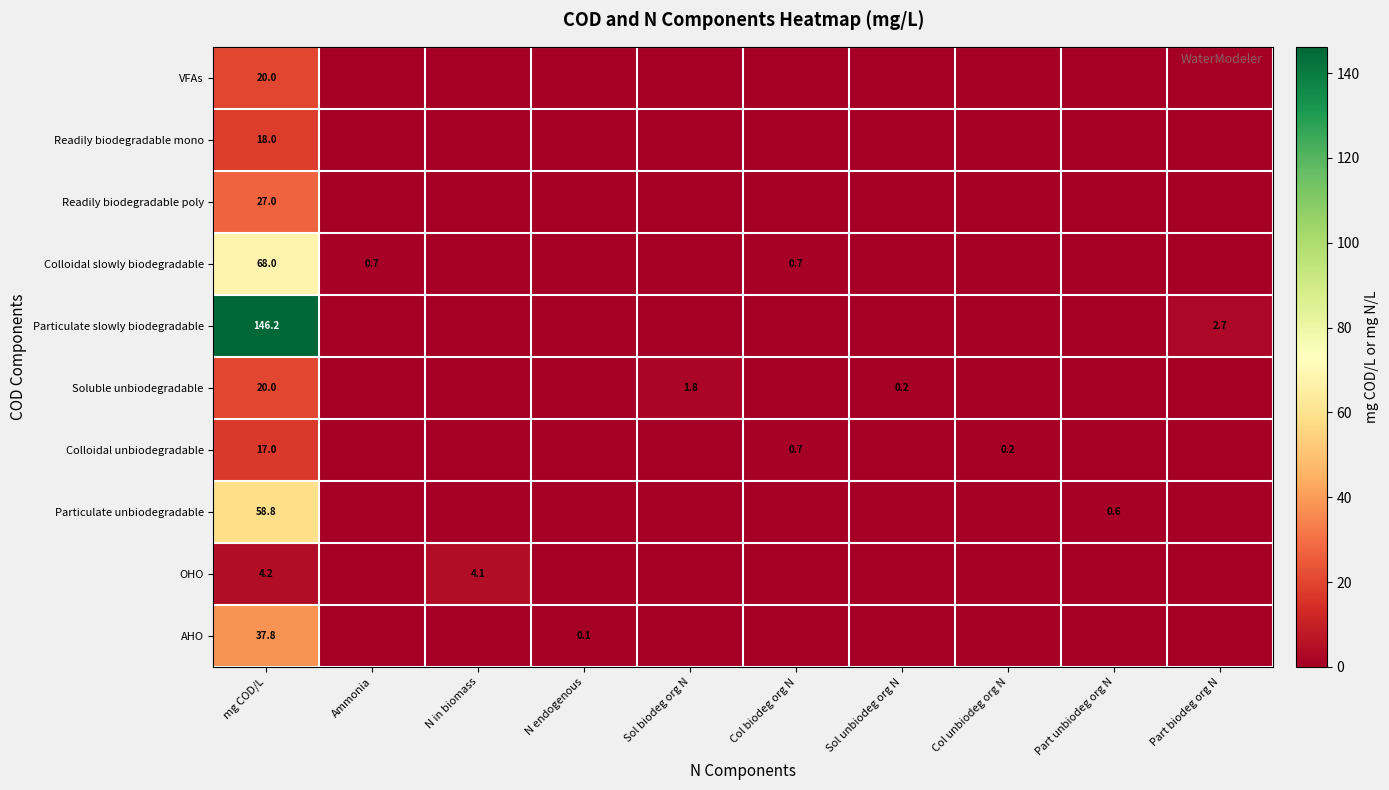

True or false: Particulate slowly biodegradable has a value of 146.2 at mg COD/L.

True